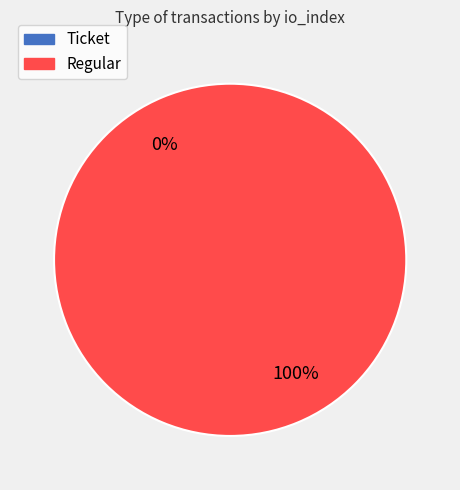

To the nearest percent, what is the average slice percentage?

50%